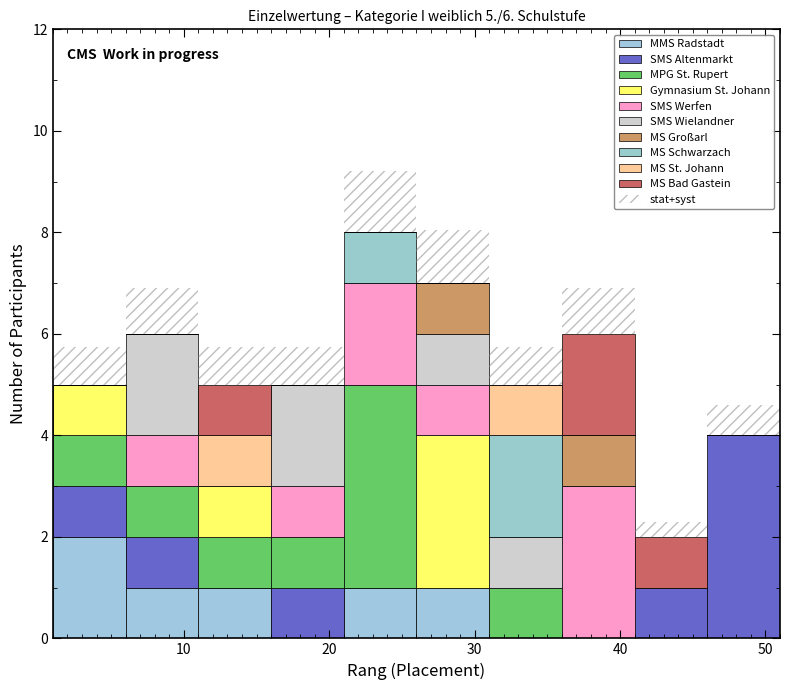

Reading left to right, list every stacked bar in this chart as the range it spans on the x-axis followed by its total height. The values are not printed on the chart, so give them approximately, as read against the axis.

1 to 6: 5.8
6 to 11: 7.0
11 to 16: 5.8
16 to 21: 5.8
21 to 26: 9.2
26 to 31: 8.0
31 to 36: 5.8
36 to 41: 7.0
41 to 46: 2.4
46 to 51: 4.6